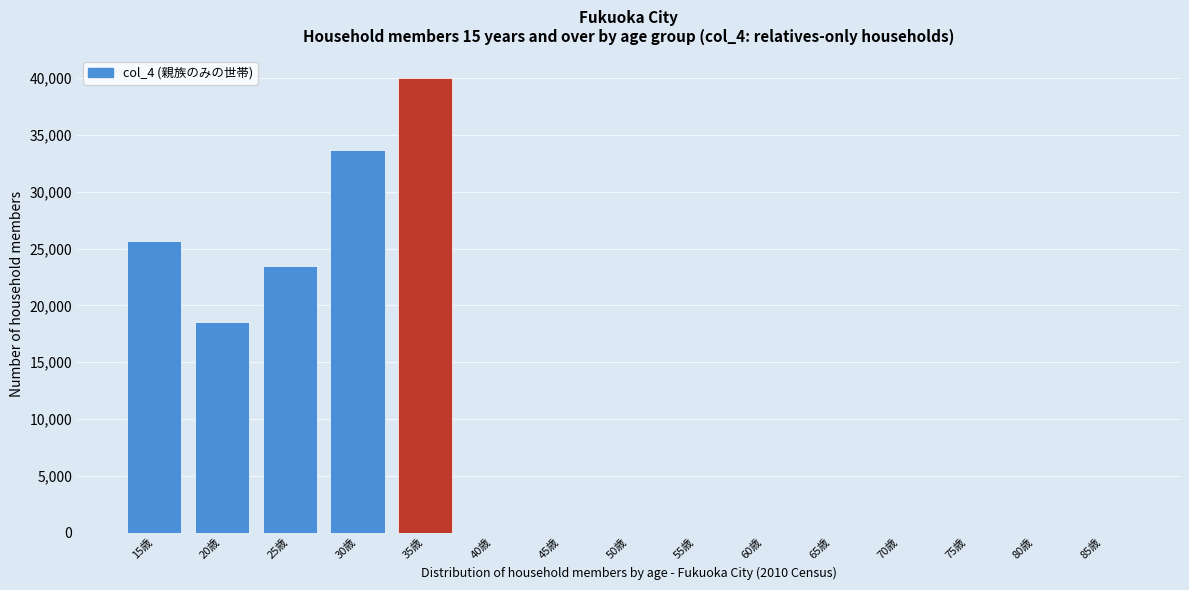

Reading left to right, extract all data points from this chart.

15歳=25690	20歳=18519	25歳=23507	30歳=33643	35歳=39995	40歳=0	45歳=0	50歳=0	55歳=0	60歳=0	65歳=0	70歳=0	75歳=0	80歳=0	85歳=0